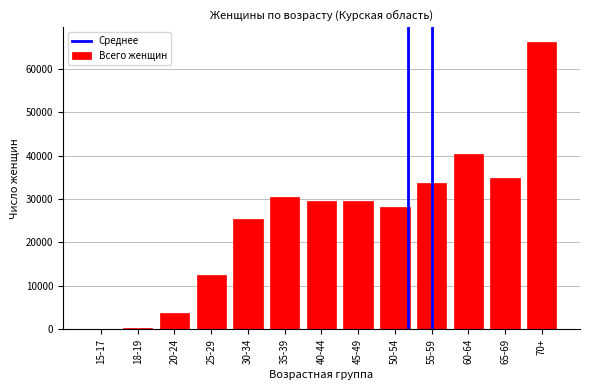

What is the change in value from 25-29 to 65-69?

+22335